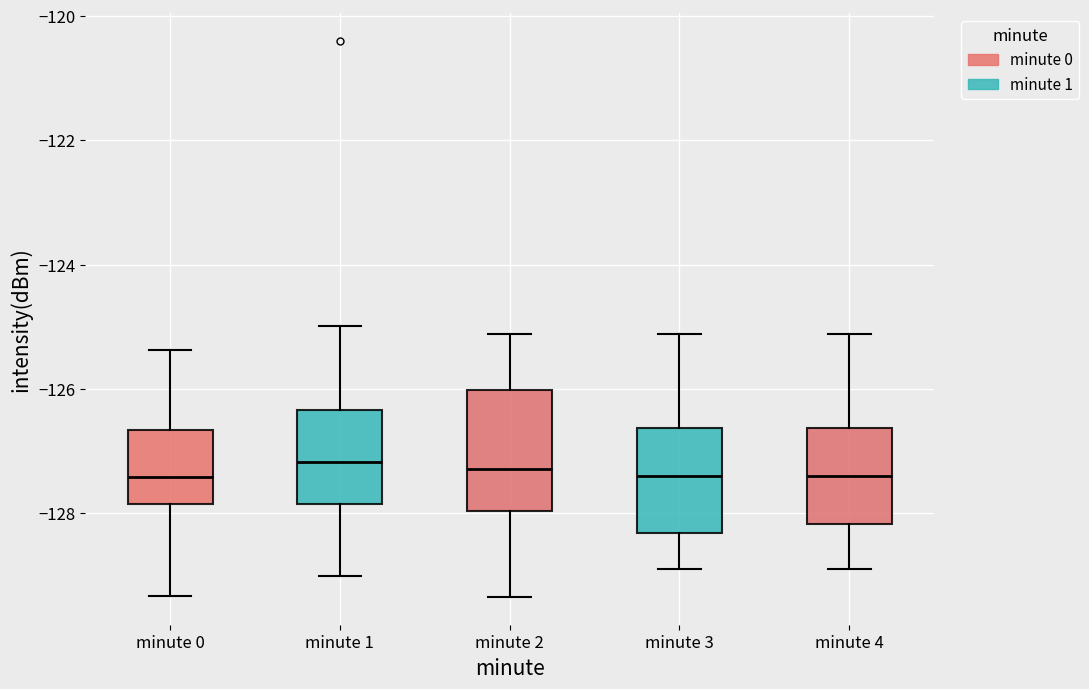

Which box is the tallest, from its lower edge to its upper edge?

minute 2